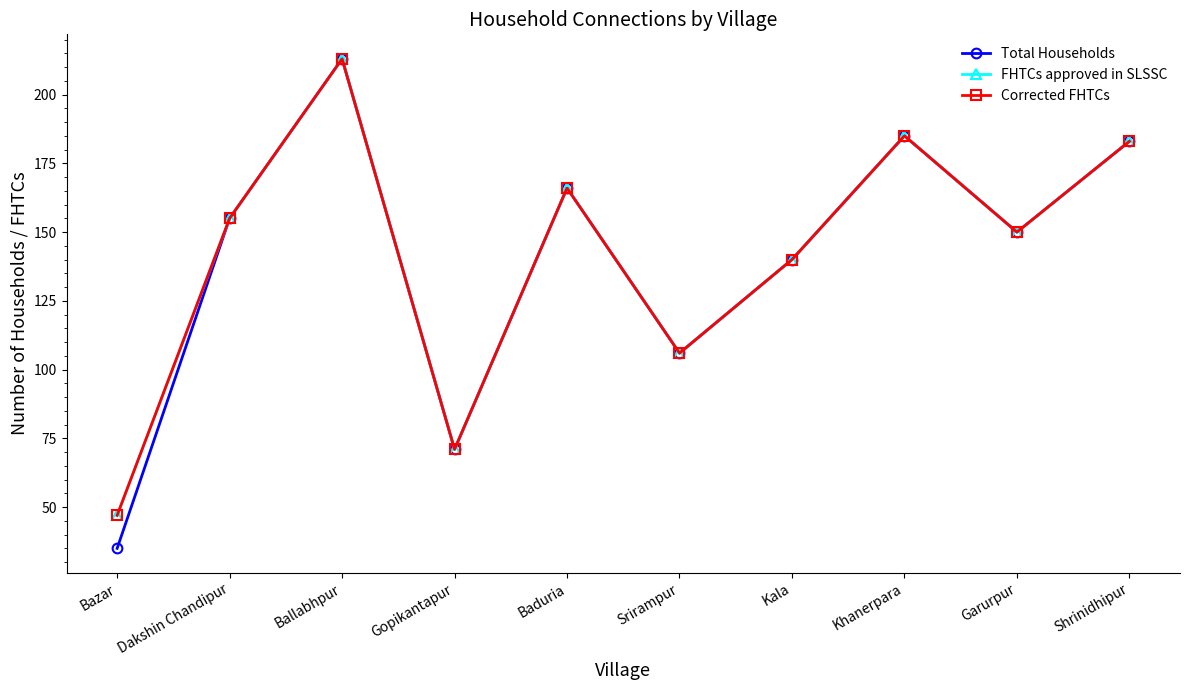

What is the difference between the Total Households values at Kala and Khanerpara?

45